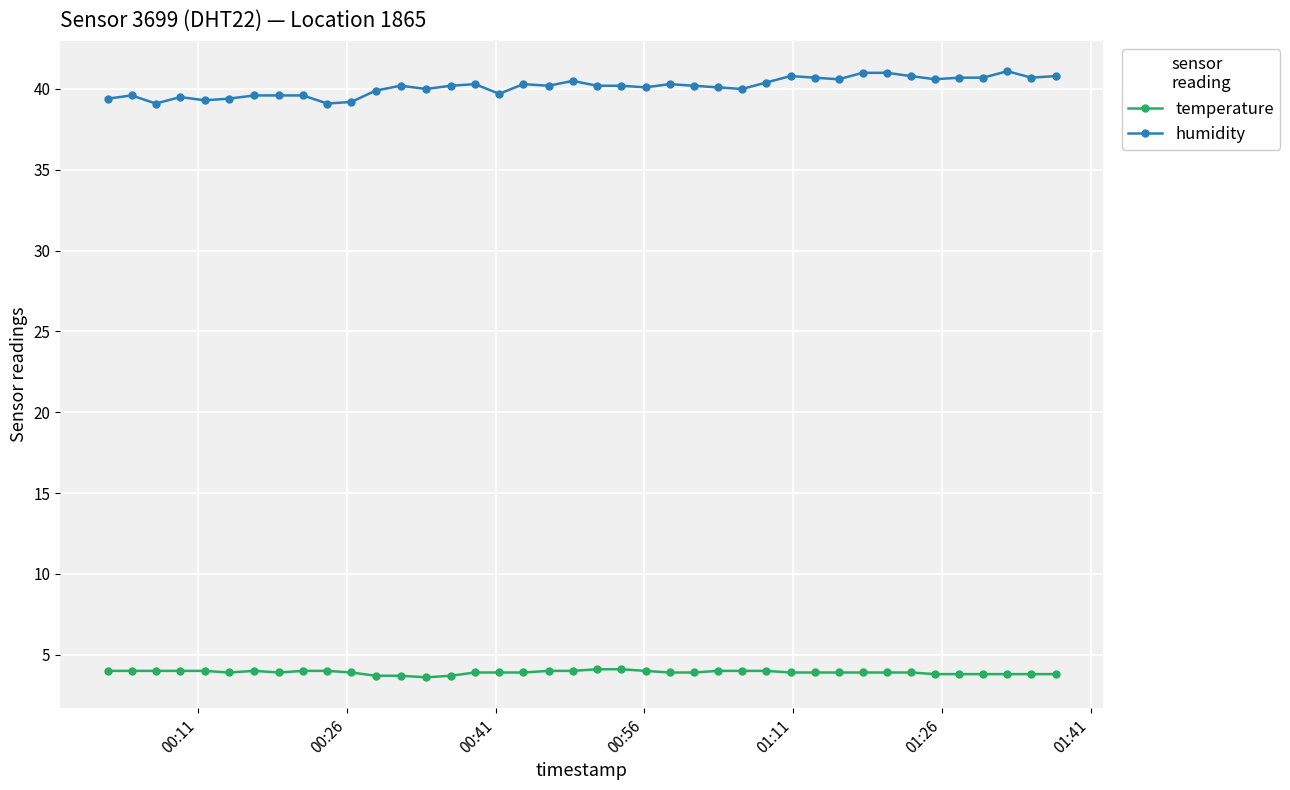

Rank the series by their average value, from lowest to highest.

temperature, humidity